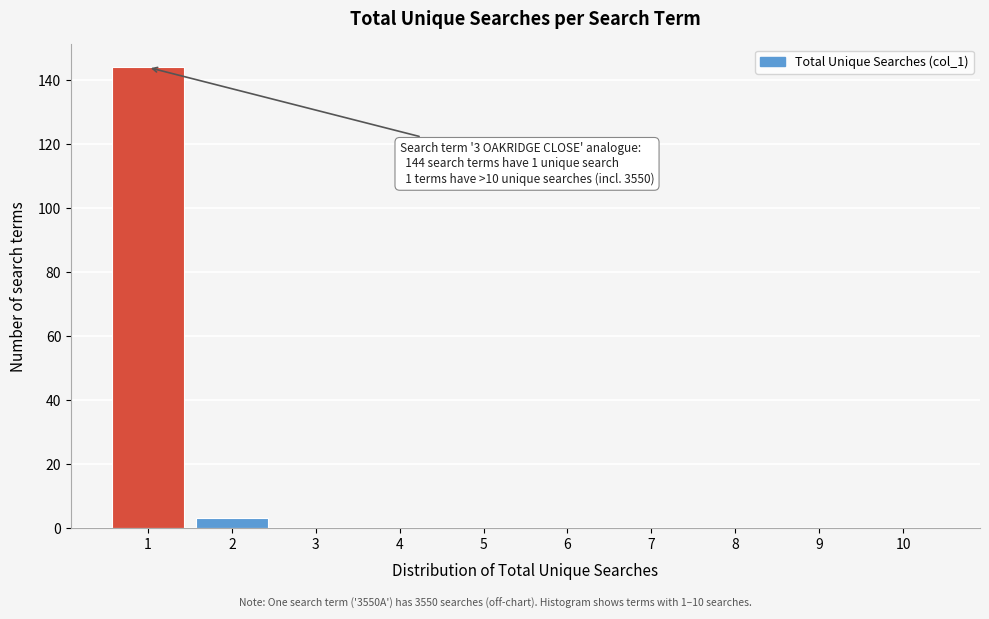

Reading left to right, list all the values displayed in this chart.

1=144	2=3	3=0	4=0	5=0	6=0	7=0	8=0	9=0	10=0